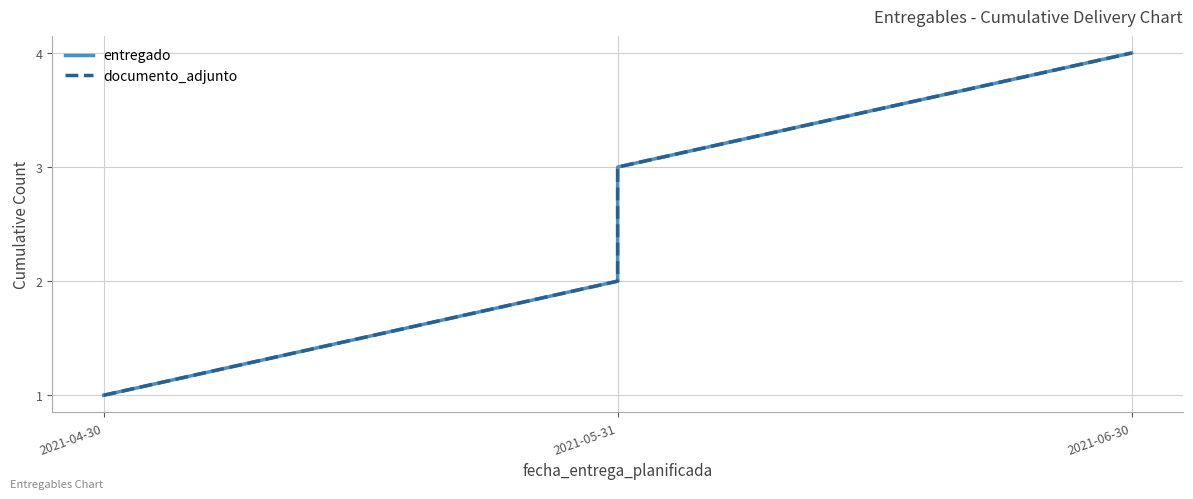

What is the difference between the second highest and second lowest values in the entregado series?

1